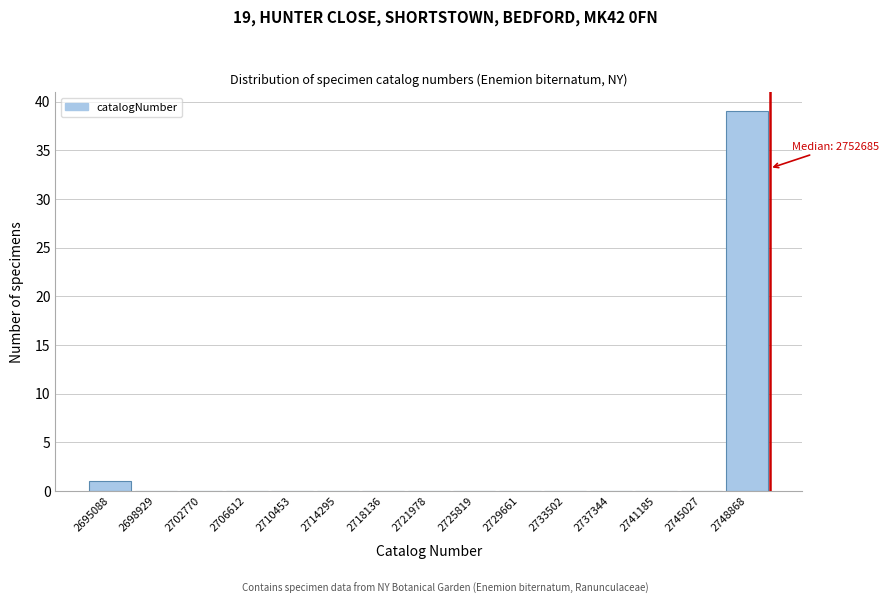

Reading left to right, what are all the values shown in this chart?

2695088=1	2698929=0	2702770=0	2706612=0	2710453=0	2714295=0	2718136=0	2721978=0	2725819=0	2729661=0	2733502=0	2737344=0	2741185=0	2745027=0	2748868=39